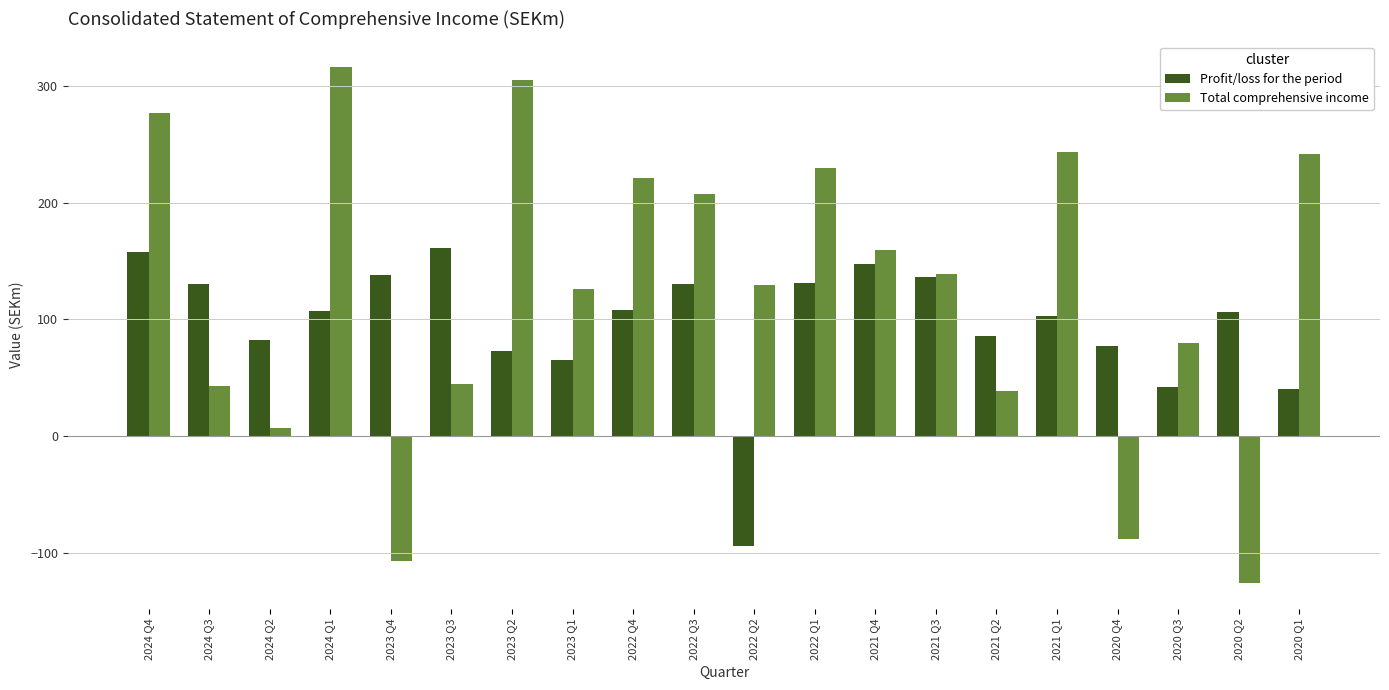

How many positive values does the Total comprehensive income series have?

17